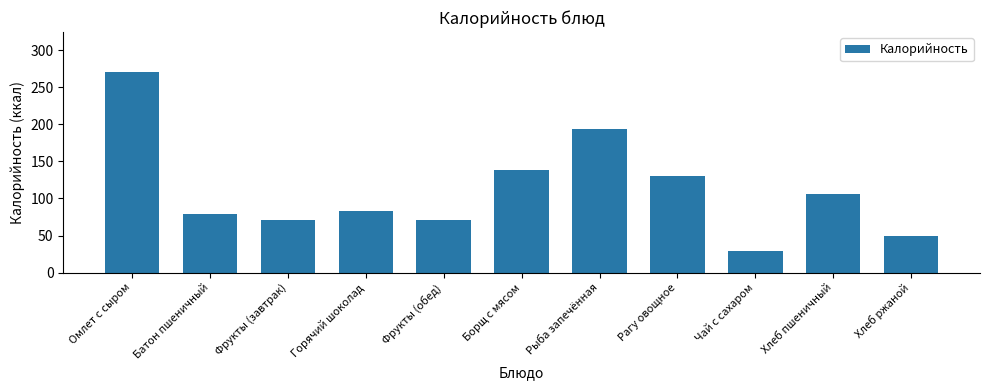

Approximately how many times larger is the value at Фрукты (завтрак) compared to Горячий шоколад?

0.8